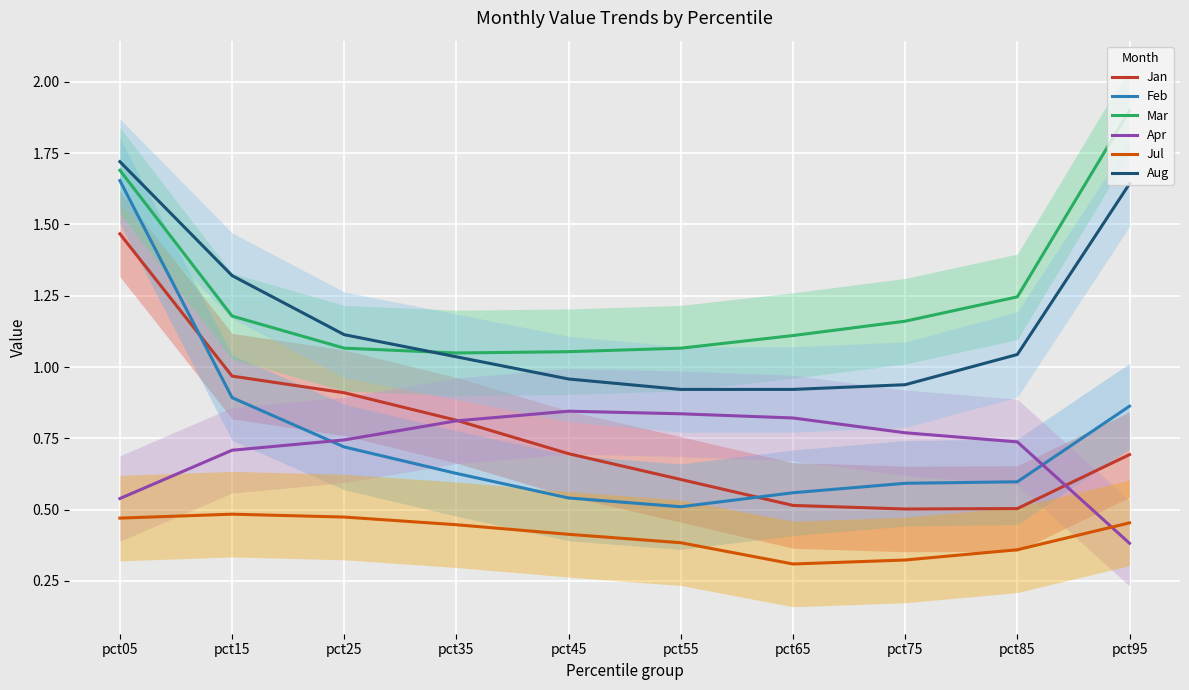

What is the maximum value for Feb?

1.7